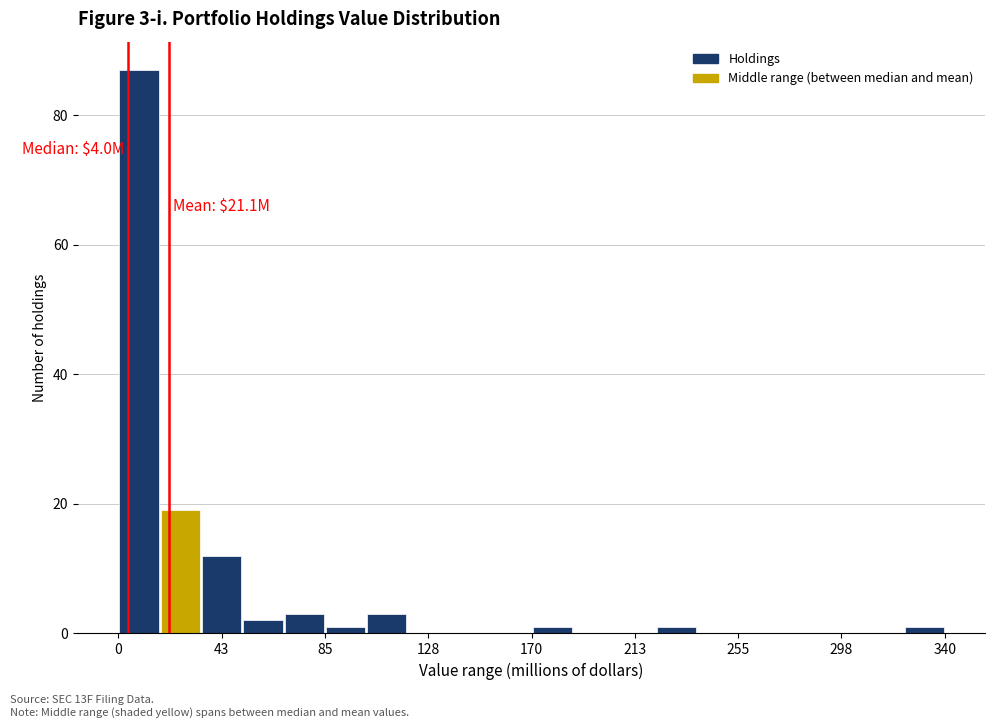

Read against the x-axis, roughly where is the centre of the tallest bar?

10